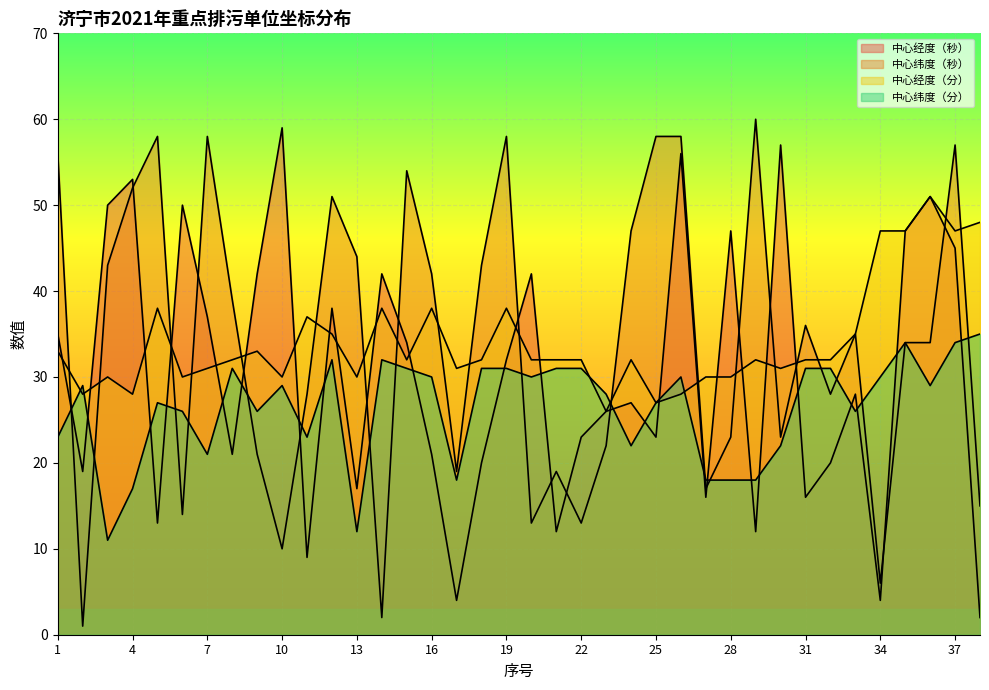

Which series ends up on top after the final intersection of 中心经度（秒） and 中心经度（分）?

中心经度（分）